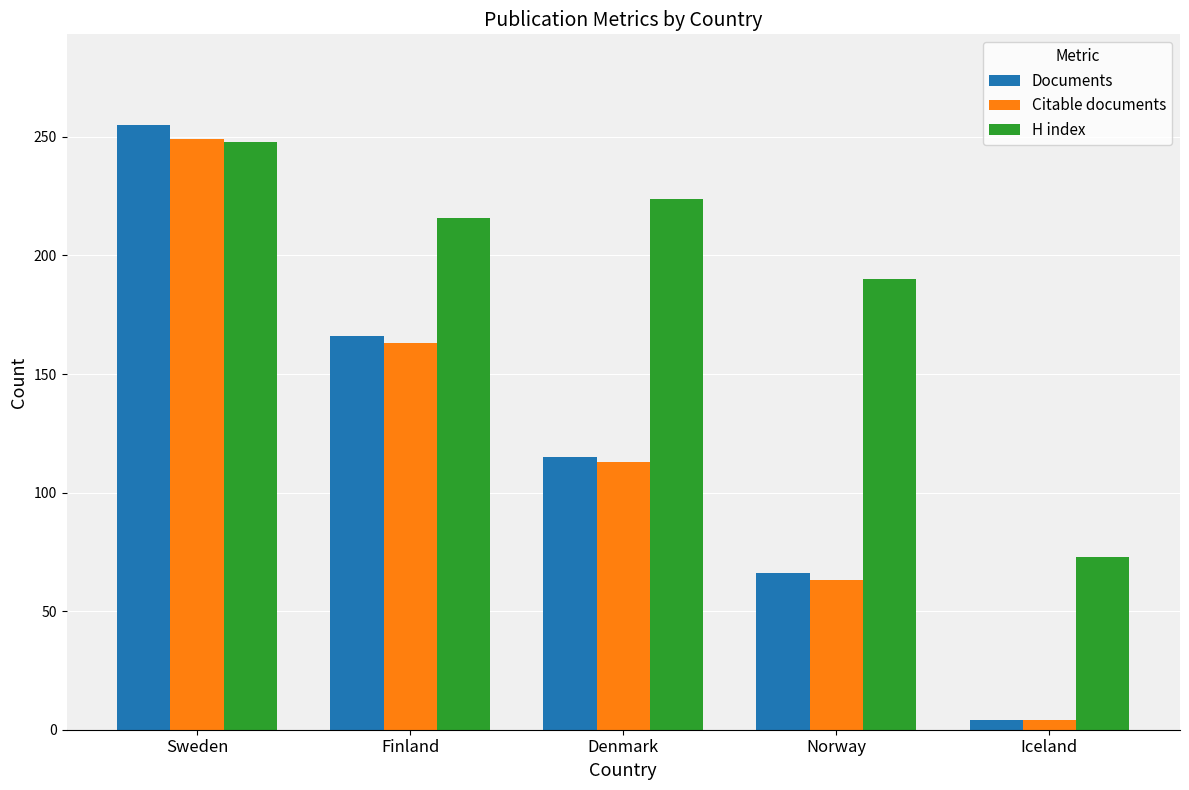

What position from the left is Iceland?

5